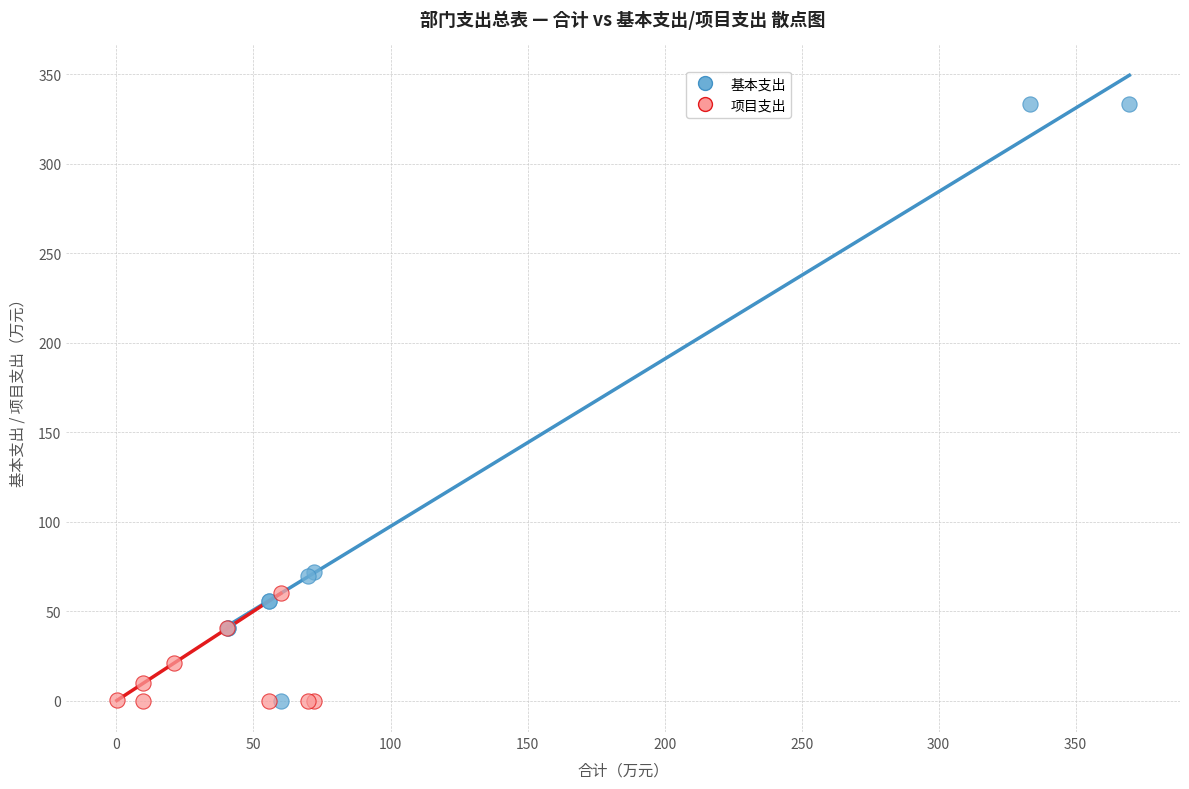

Which series has the largest Y range (max minus min)?

基本支出